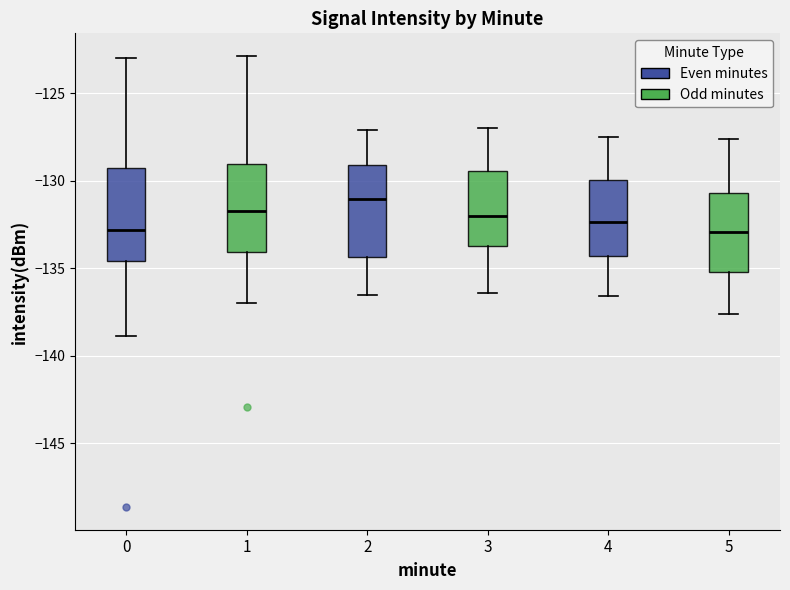

Reading left to right, transcribe this box plot: for each box, give where its median line is, the range the box spans, and where its two whiskers end, as read against the y-axis. The values are not printed on the chart, so give them approximately, as read against the axis.

0: median -133.0, box -134.5 to -129.5, whiskers -139.0 to -123.0
1: median -131.5, box -134.0 to -129.0, whiskers -137.0 to -123.0
2: median -131.0, box -134.5 to -129.0, whiskers -136.5 to -127.0
3: median -132.0, box -133.5 to -129.5, whiskers -136.5 to -127.0
4: median -132.5, box -134.5 to -130.0, whiskers -136.5 to -127.5
5: median -133.0, box -135.0 to -130.5, whiskers -137.5 to -127.5